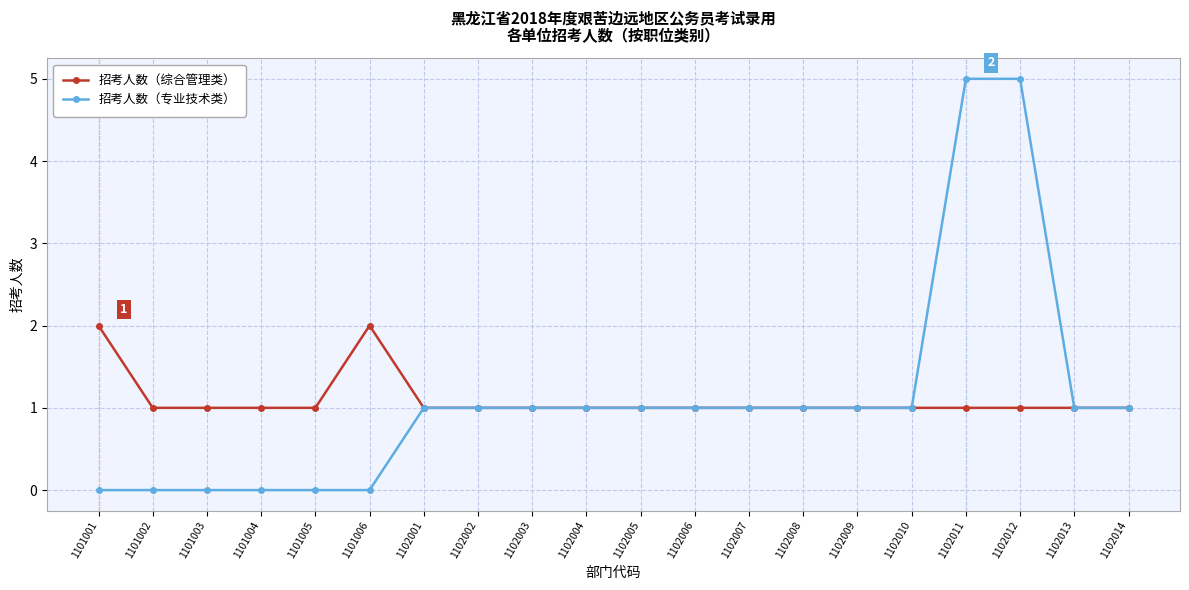

Which series has the widest spread of values?

招考人数（专业技术类）